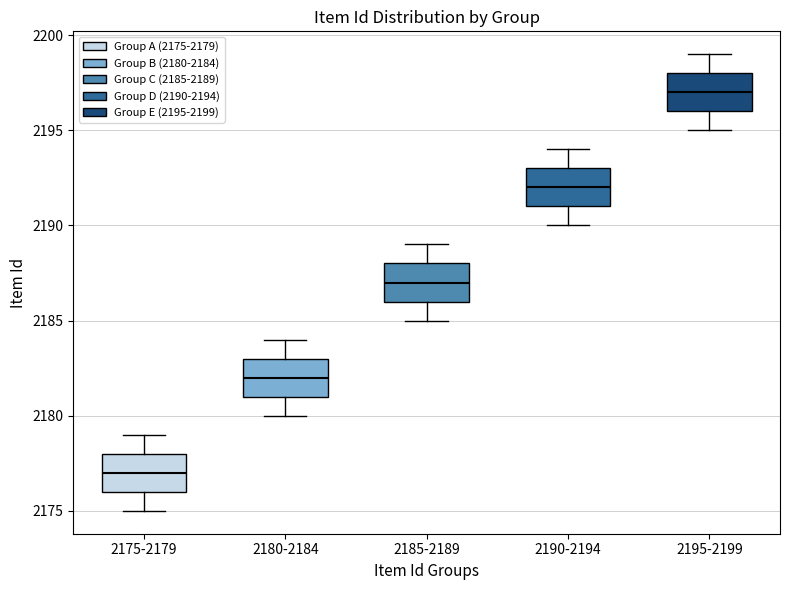

Reading left to right, transcribe this box plot: for each box, give where its median line is, the range the box spans, and where its two whiskers end, as read against the y-axis. The values are not printed on the chart, so give them approximately, as read against the axis.

2175-2179: median 2177, box 2176 to 2178, whiskers 2175 to 2179
2180-2184: median 2182, box 2181 to 2183, whiskers 2180 to 2184
2185-2189: median 2187, box 2186 to 2188, whiskers 2185 to 2189
2190-2194: median 2192, box 2191 to 2193, whiskers 2190 to 2194
2195-2199: median 2197, box 2196 to 2198, whiskers 2195 to 2199